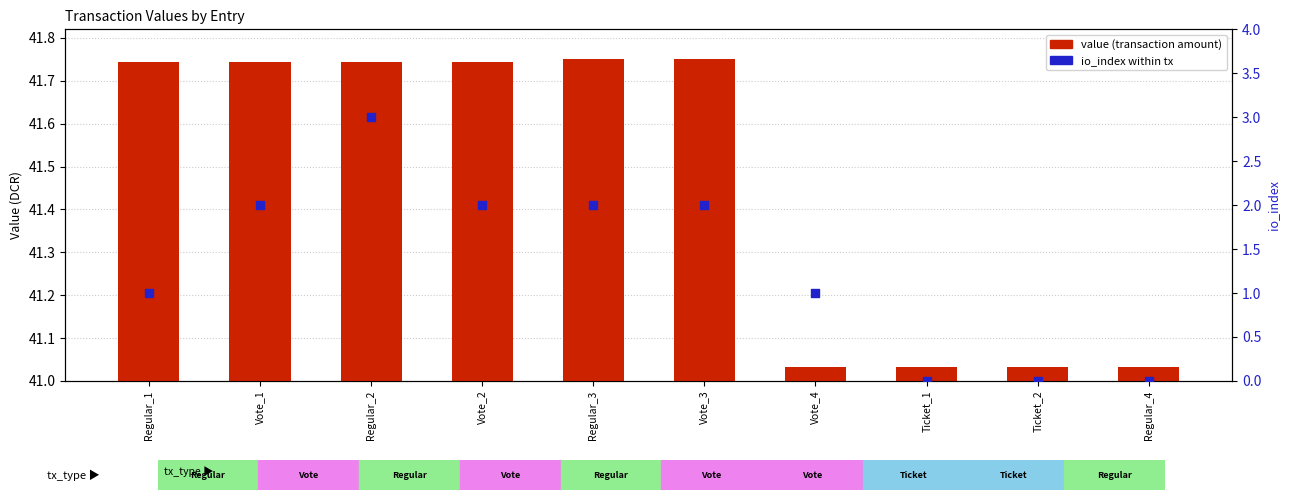

At how many categories does at least one series exceed 14?

10